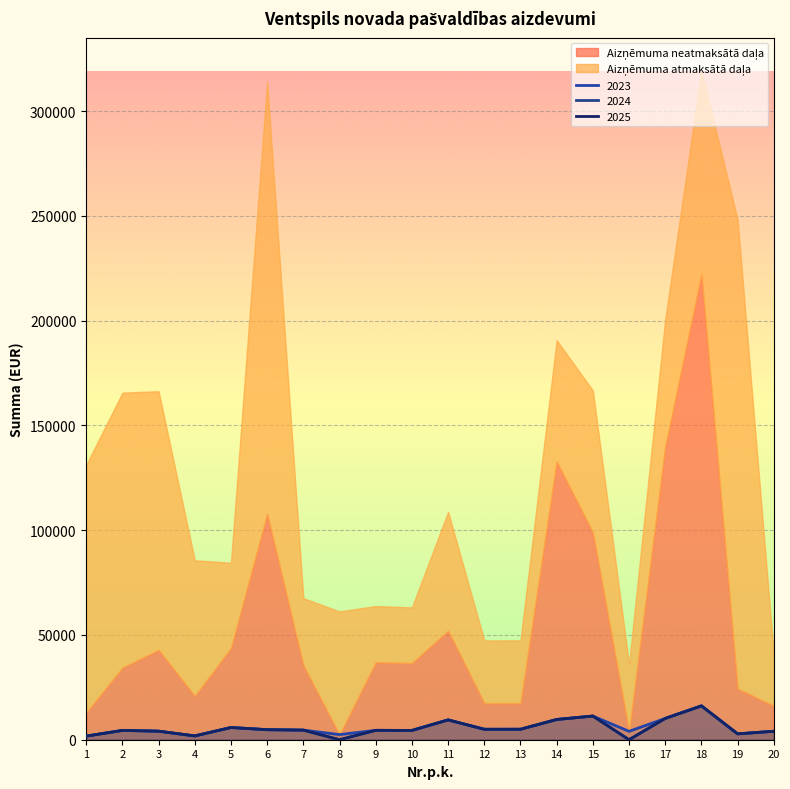

What is the average value of the 2023 series?

5809.4